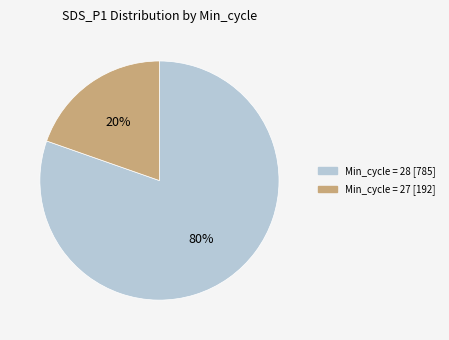

Does any single category account for the majority?

Yes